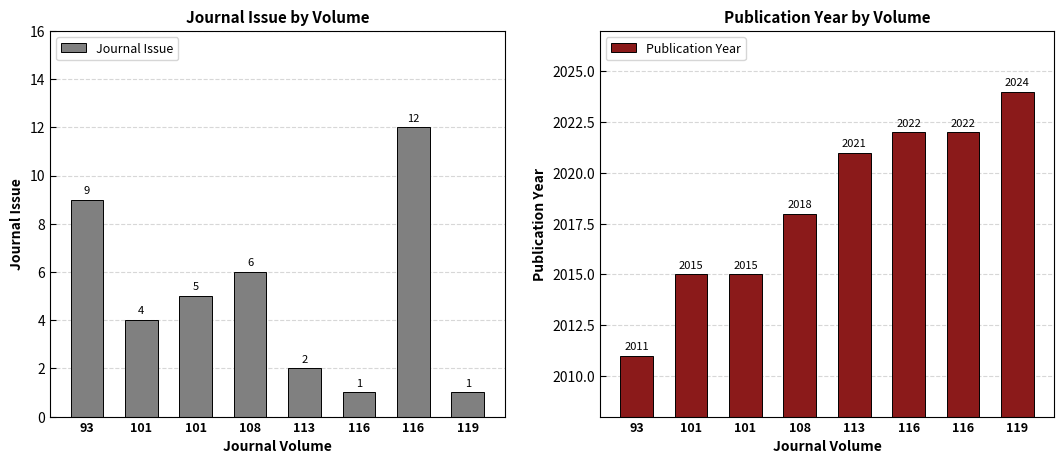

Is it true that Journal Issue equals 4 at 116?

False